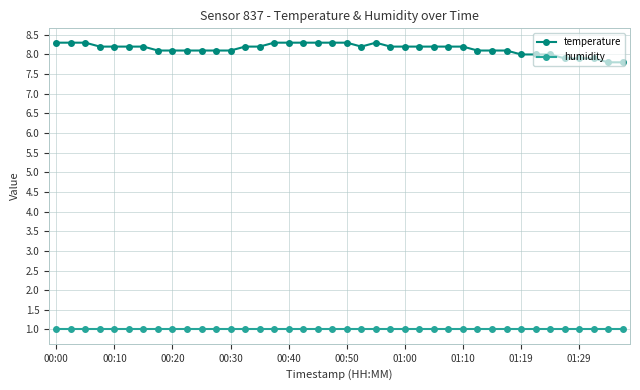

What is the smallest value displayed?

1.0